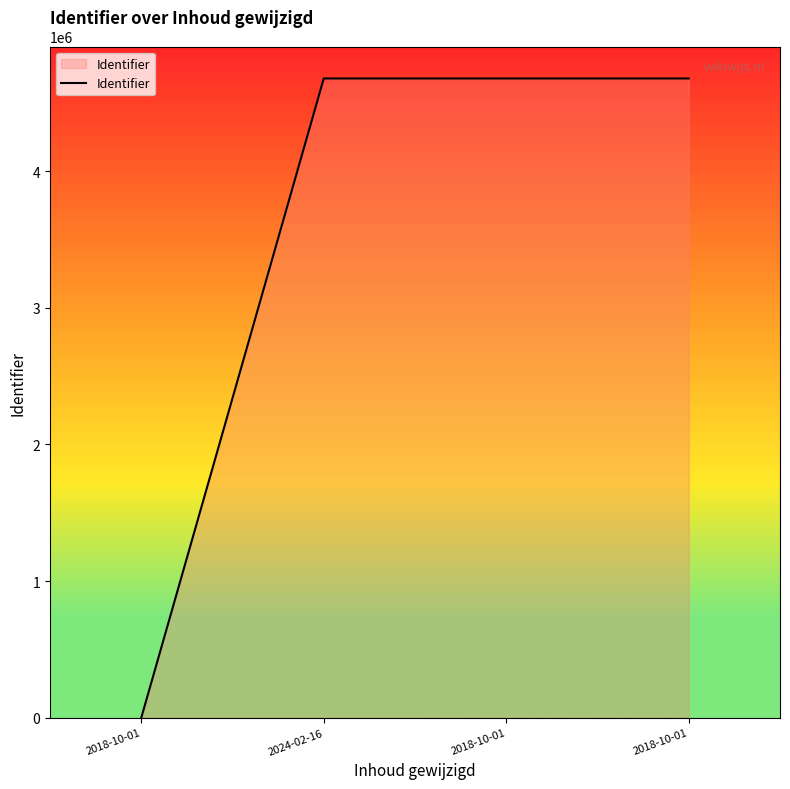

Count the number of data series in this chart.

1